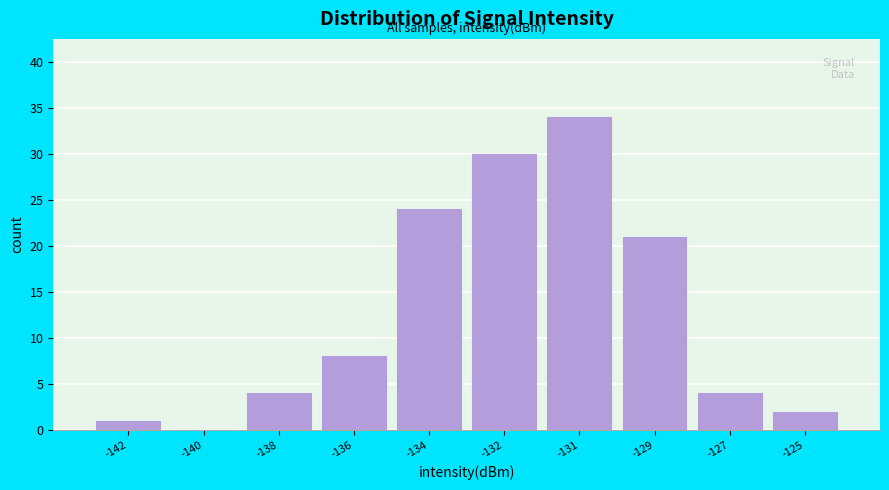

Reading right to left, extract all data points from this chart.

-125=2	-127=4	-129=21	-131=34	-132=30	-134=24	-136=8	-138=4	-140=0	-142=1